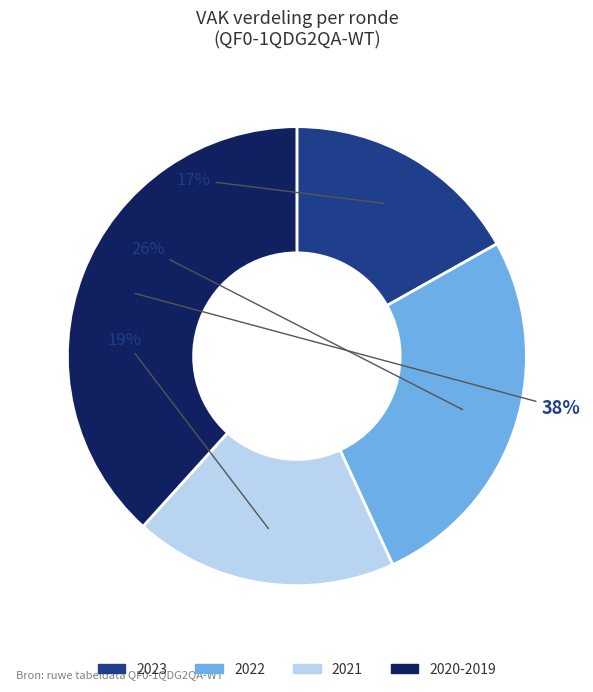

How many slices are in this pie chart?

4